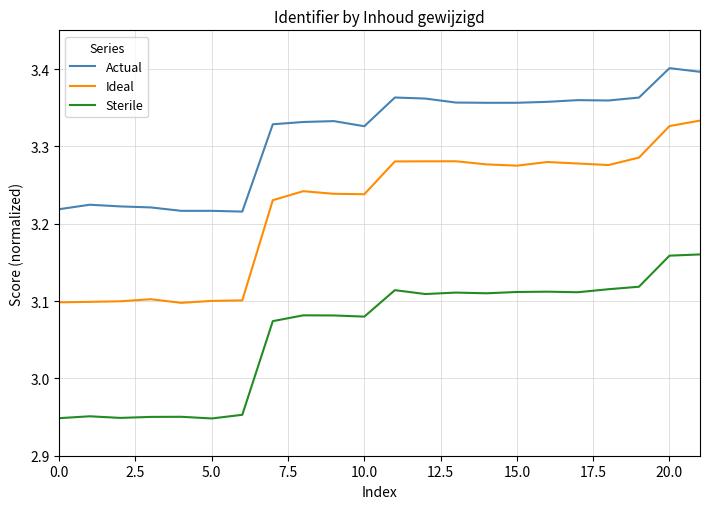

Rank the series by their maximum value, from highest to lowest.

Actual, Ideal, Sterile